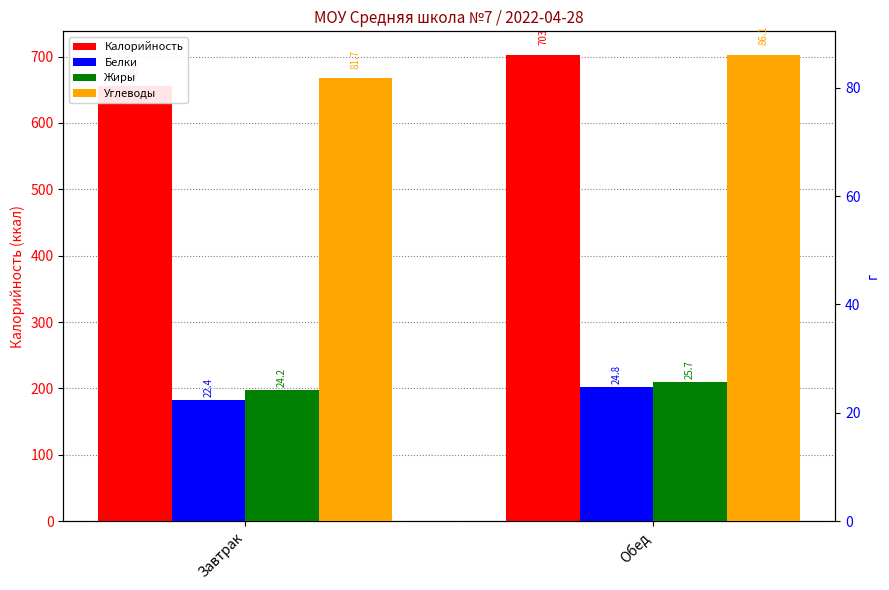

What is the lowest value of the Углеводы series?

81.7